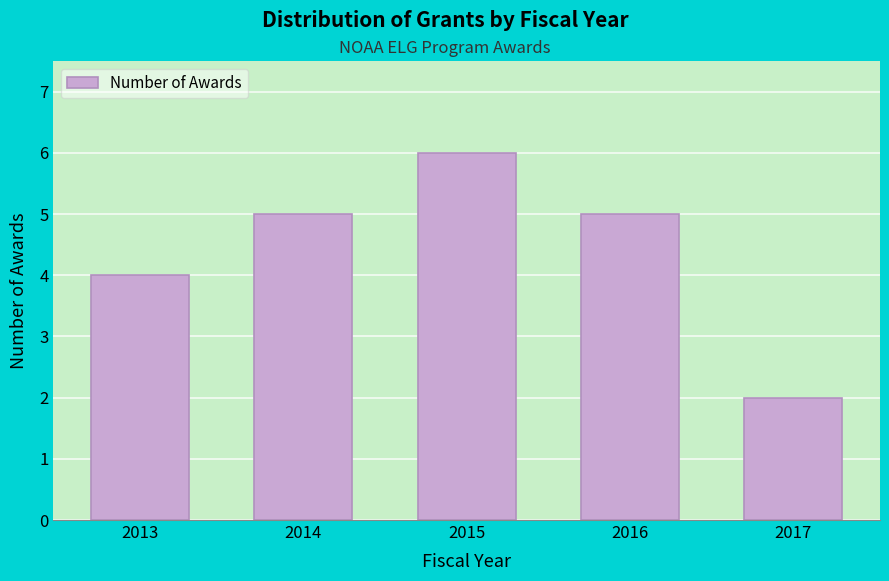

Reading left to right, extract all data points from this chart.

4	5	6	5	2